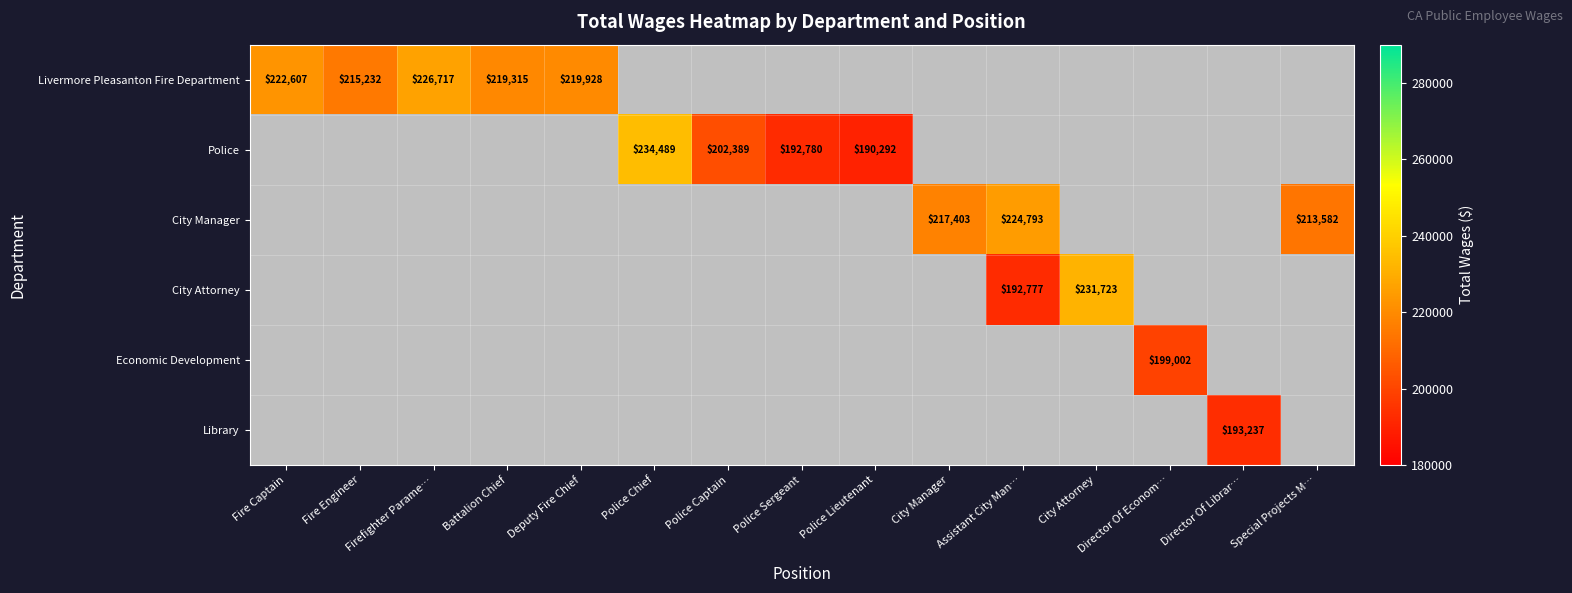

How many data points does each series have?

15